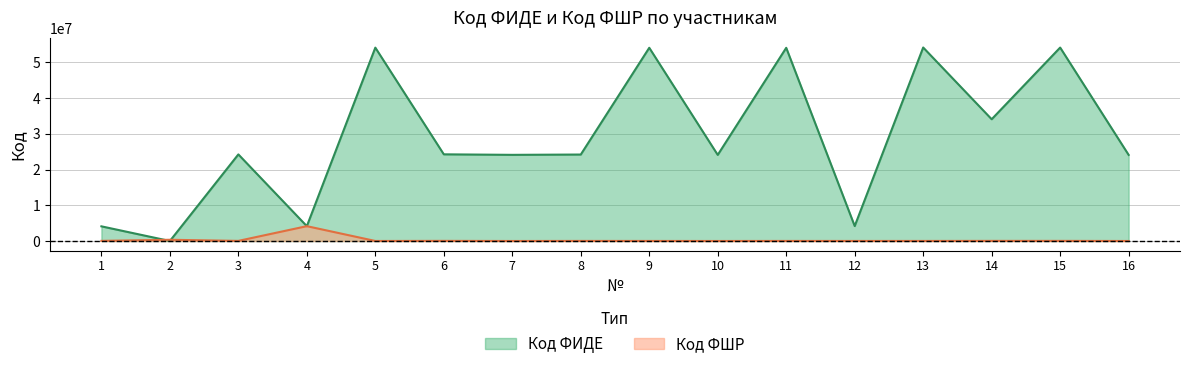

What is the difference between the maximum and minimum values in the Код ФИДЕ series?

54196566